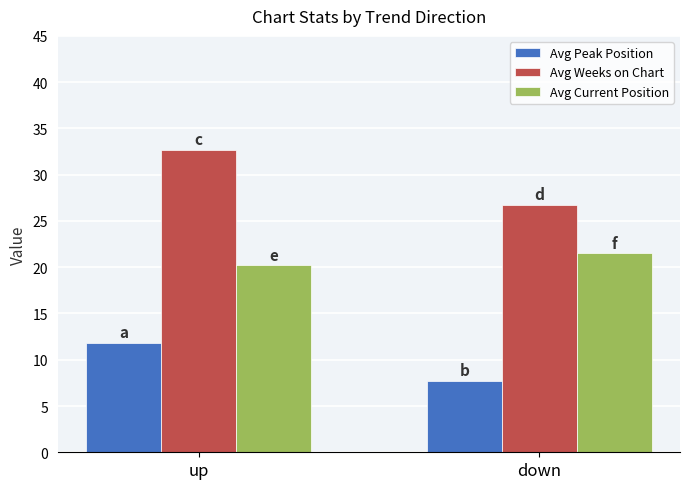

What position from the left is up?

1